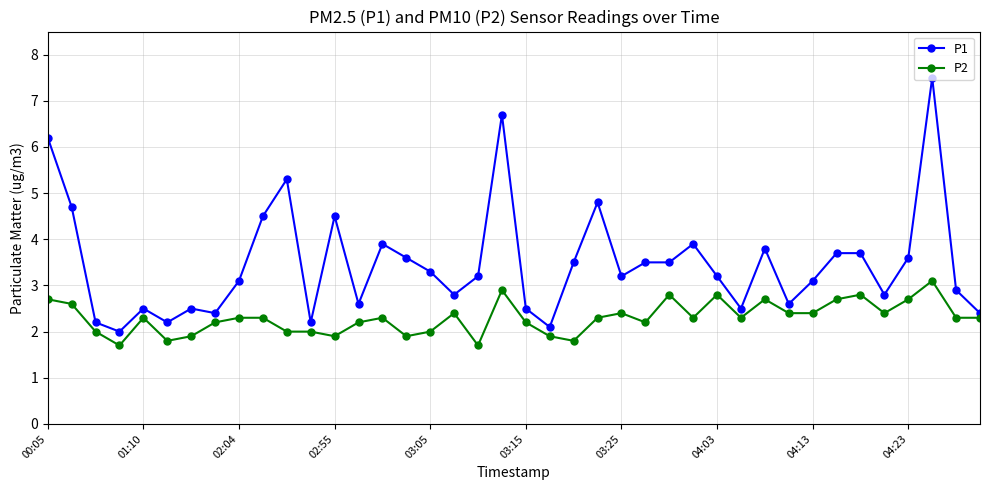

True or false: P1 and P2 cross at least once.

False